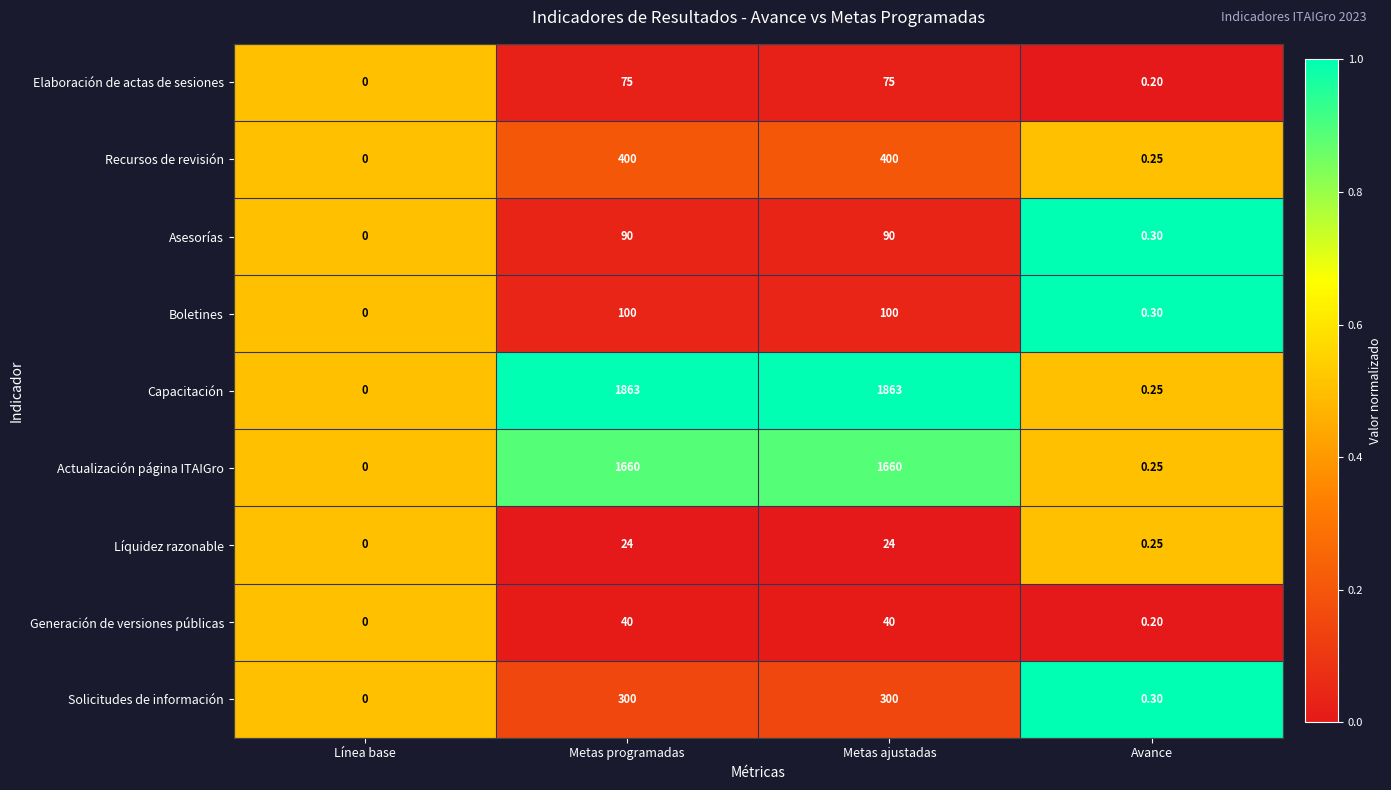

Where is Capacitación nearest to the value 931?

Avance